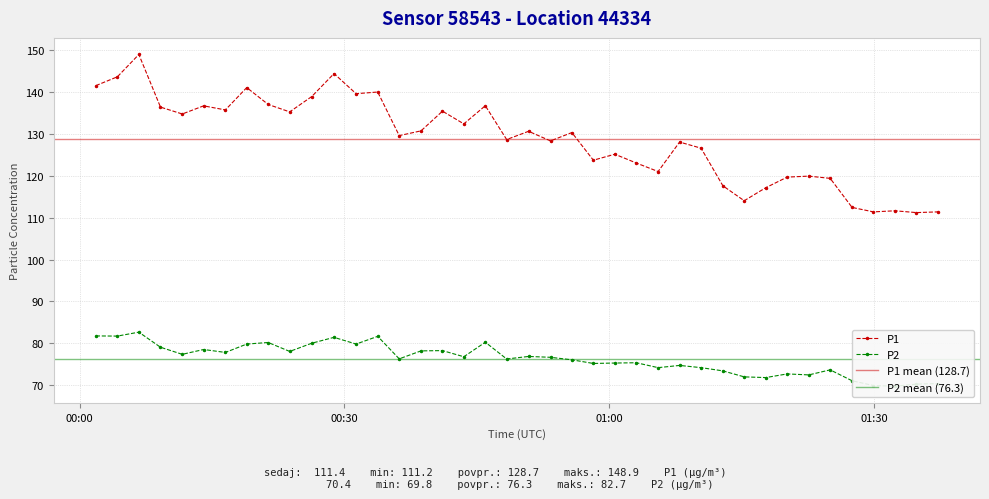

What is the minimum value for P1?

111.2